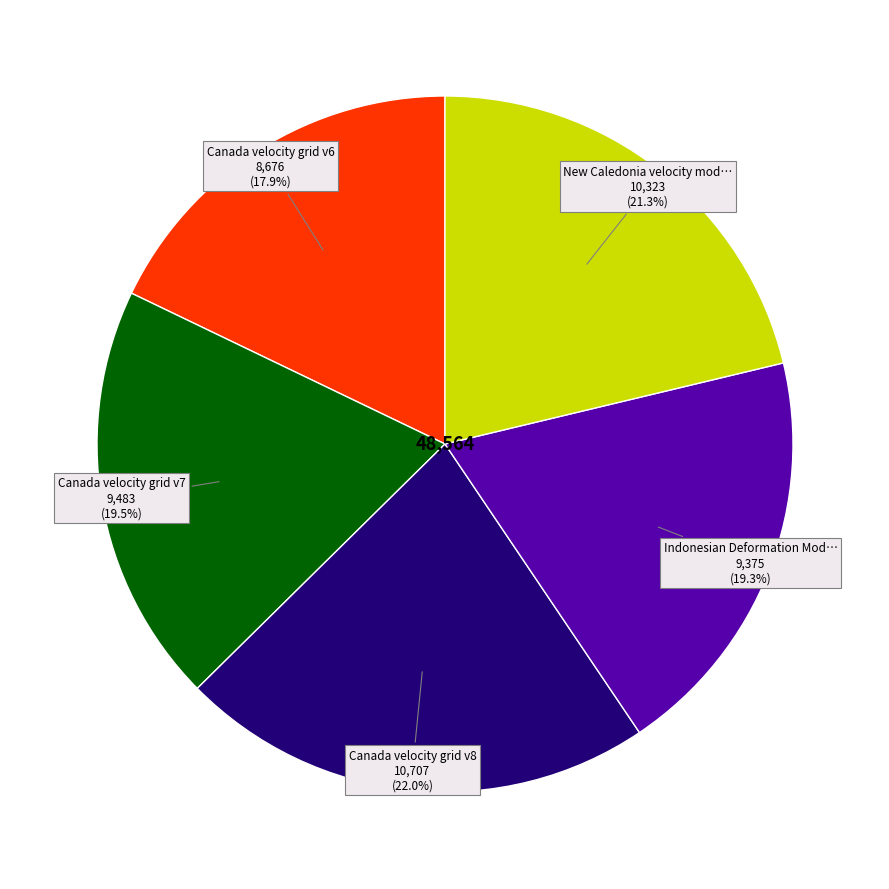

Is there any slice that represents more than half of the pie?

No